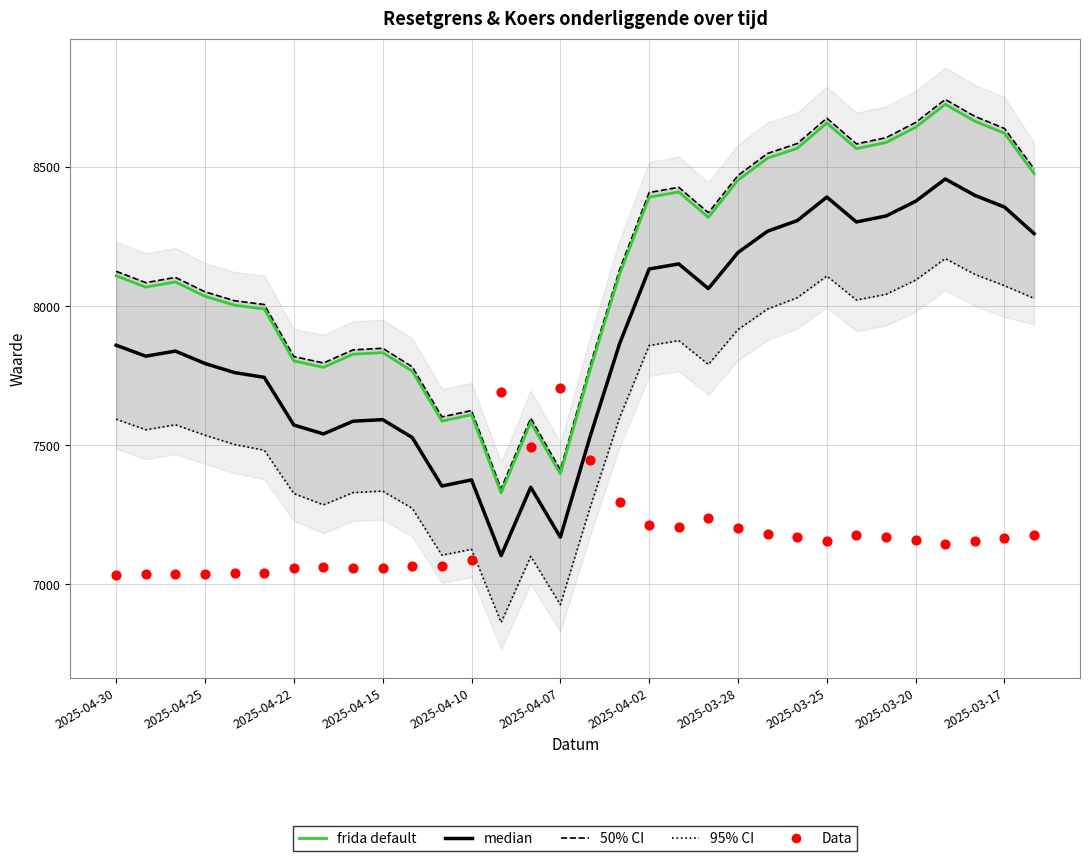

Is the value of median at 23 greater than the value of frida default at 19?

No